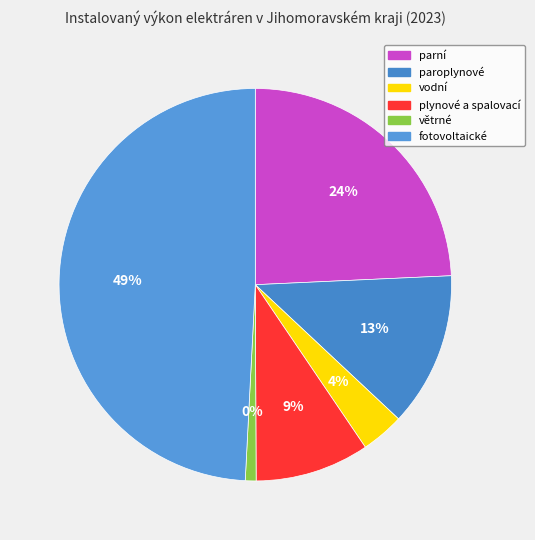

Combined, what portion of the pie is parní and fotovoltaické?

73.5%